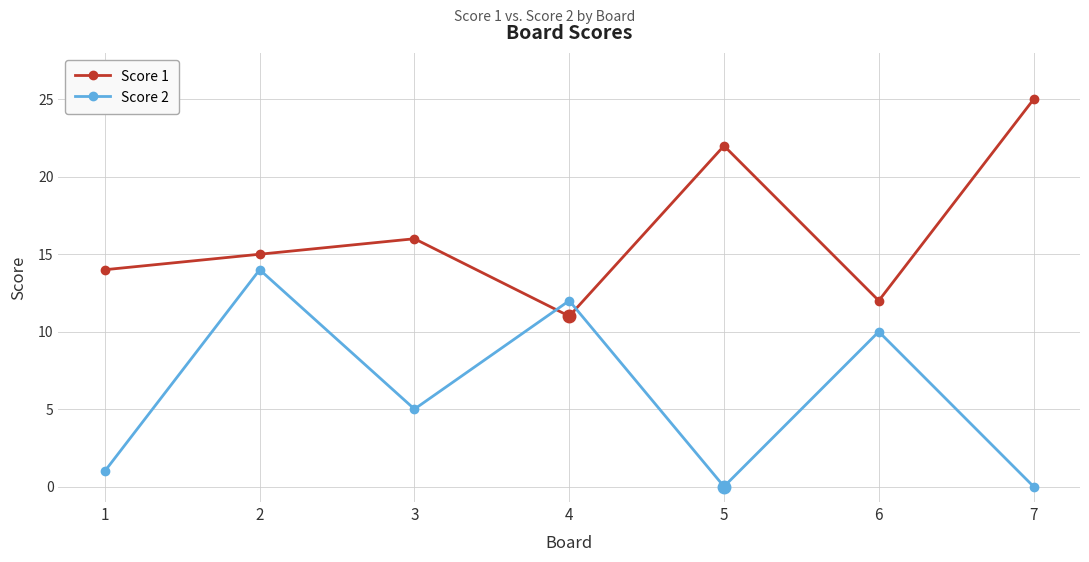

List the series in order of their peak value, lowest first.

Score 2, Score 1